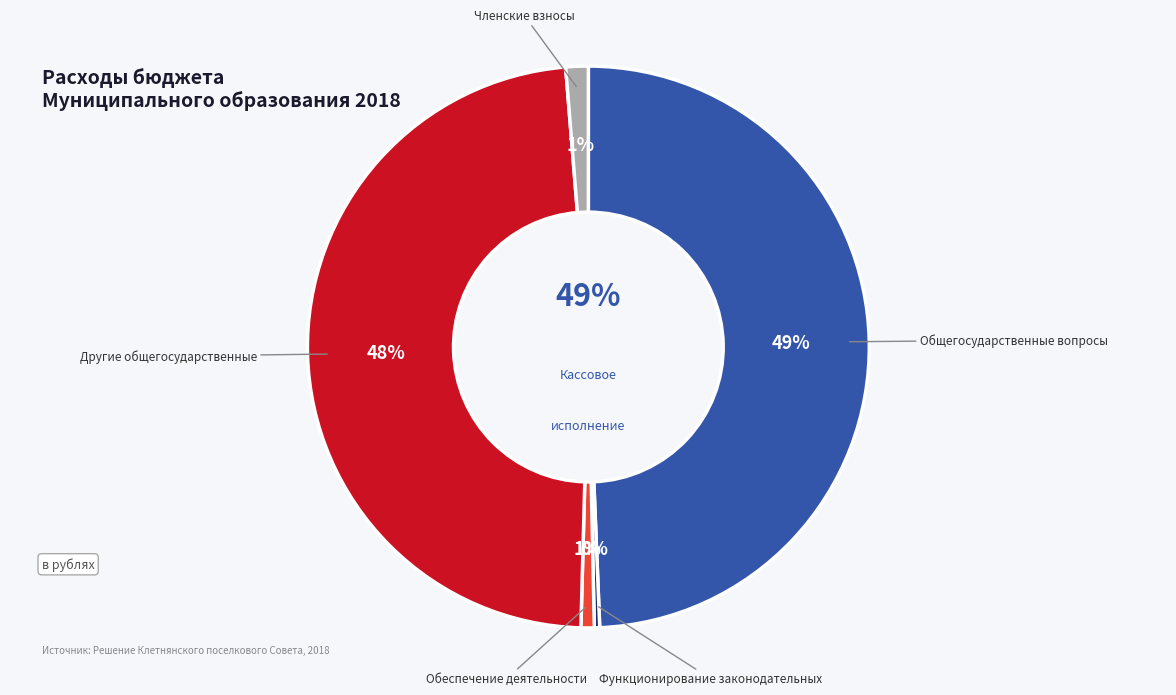

Rank the categories by value from highest to lowest.

Общегосударственные вопросы, Другие общегосударственные, Членские взносы, Обеспечение деятельности, Функционирование законодательных